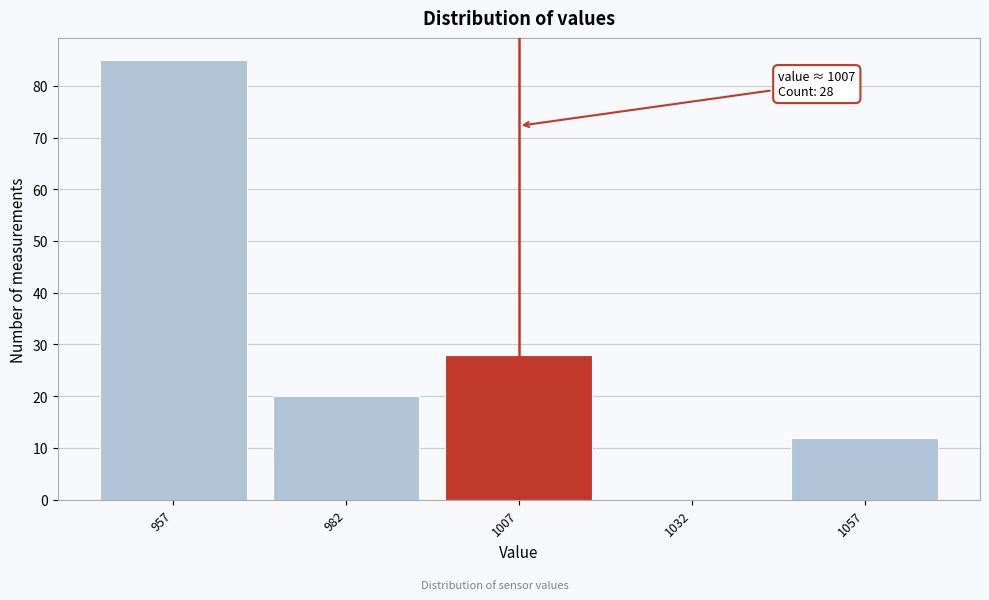

Over which range of the x-axis is the bar tallest?

944.5 to 969.5